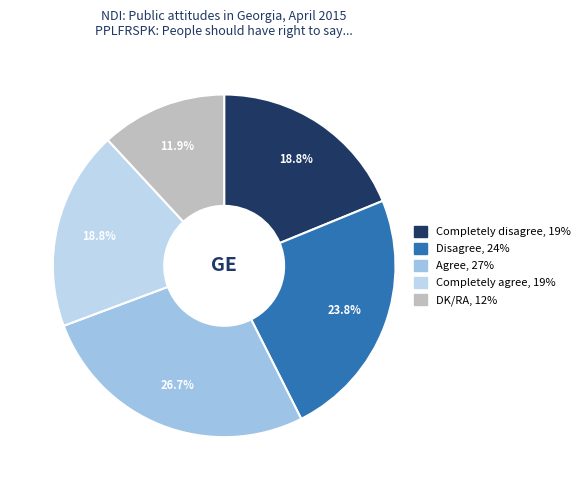

What is the total percentage of Agree and Completely disagree?

45.5%